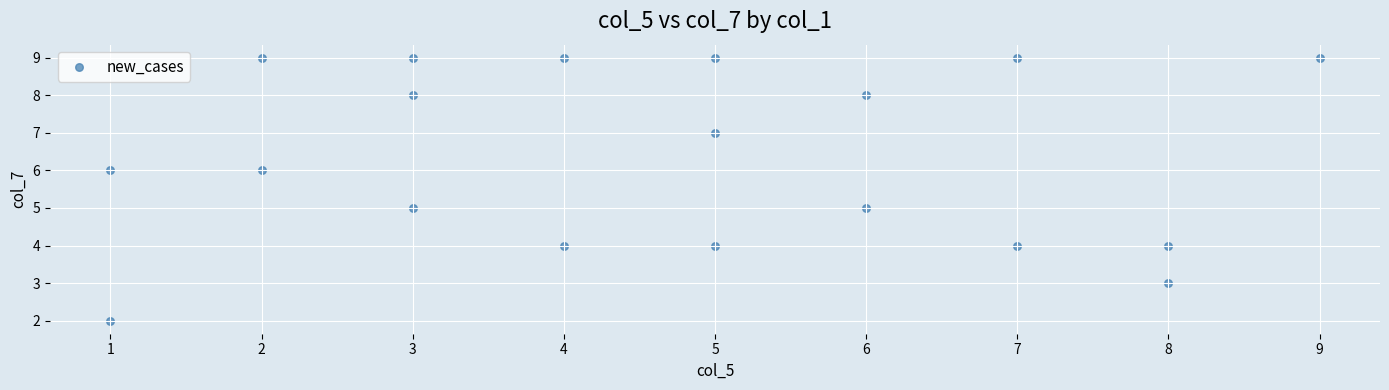

What is the range of Y values (max minus min)?

7